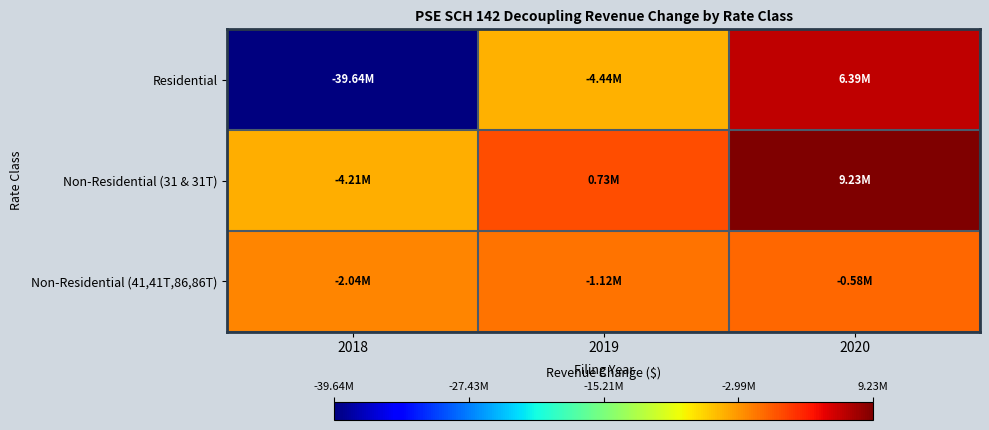

What is the maximum value shown in the chart?

9228462.7